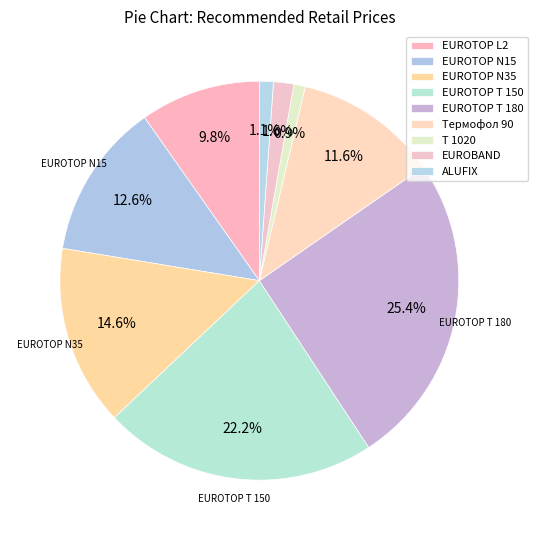

Rank the categories by value from lowest to highest.

Т 1020, ALUFIX, EUROBAND, EUROTOP L2, Термофол 90, EUROTOP N15, EUROTOP N35, EUROTOP T 150, EUROTOP T 180